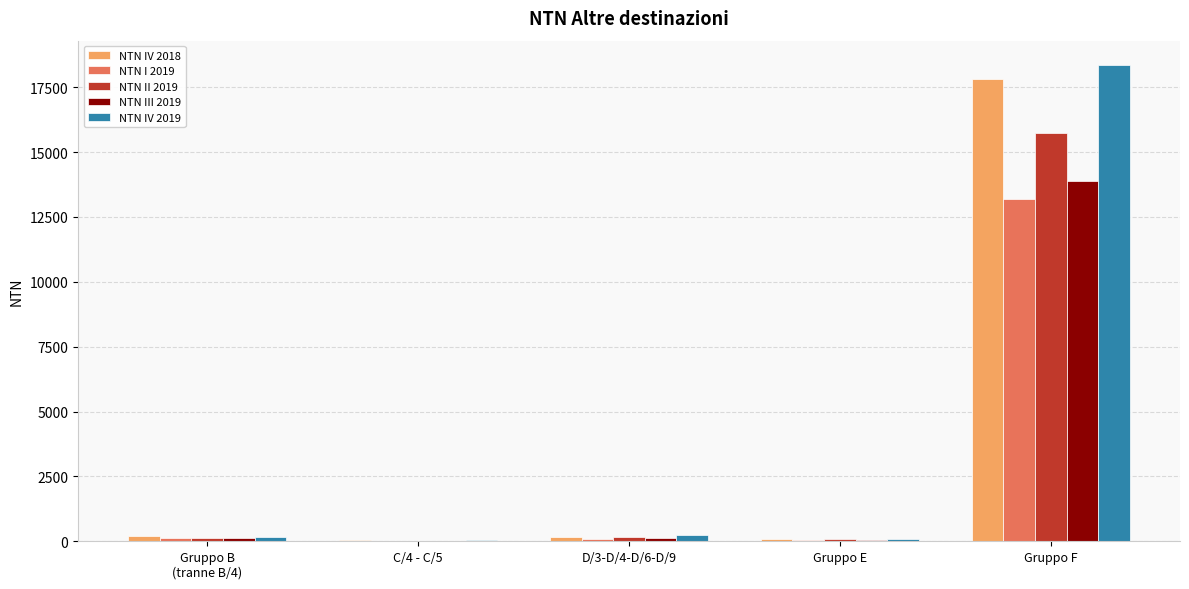

What are all the series names shown in the legend?

NTN IV 2018, NTN I 2019, NTN II 2019, NTN III 2019, NTN IV 2019